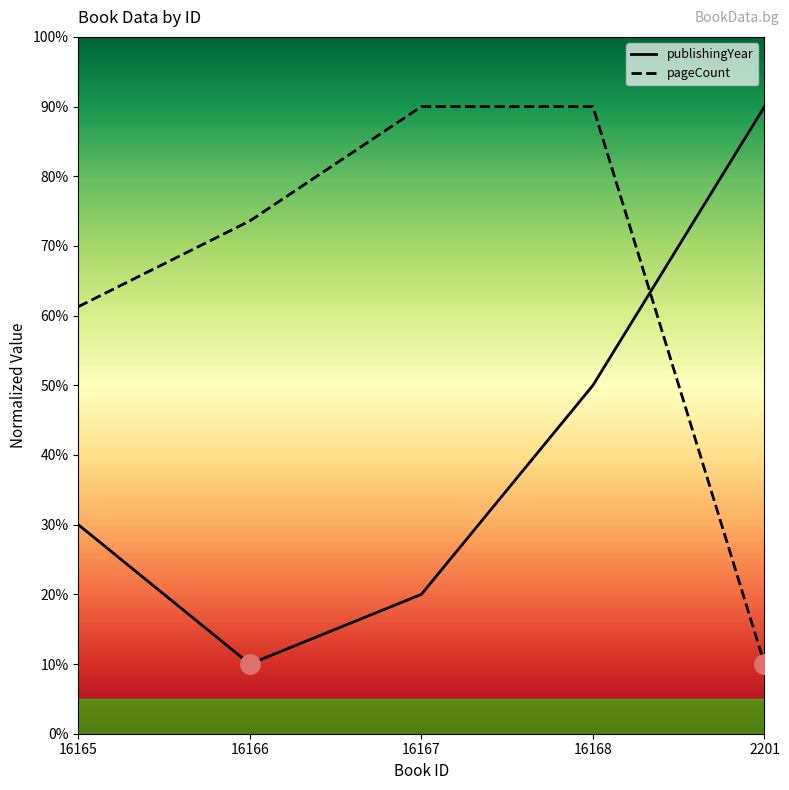

Reading left to right, list all the values displayed in this chart.

publishingYear: 16165=30.0	16166=10.0	16167=20.0	16168=50.0	2201=90.0
pageCount: 16165=61.3	16166=73.6	16167=90.0	16168=90.0	2201=10.0